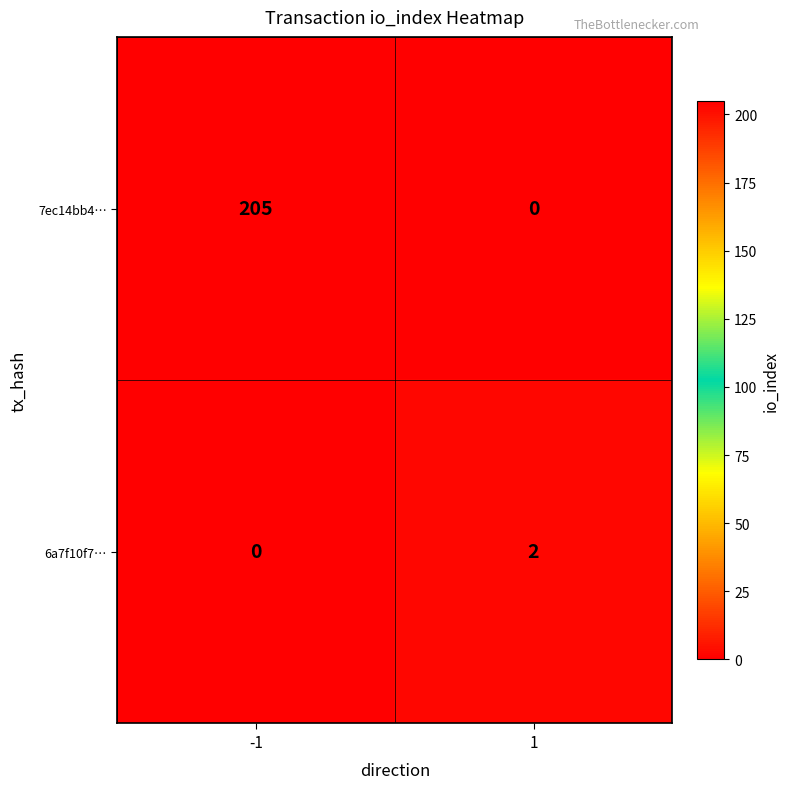

Reading left to right, extract all data points from this chart.

7ec14bb4…: -1=205	1=0
6a7f10f7…: -1=0	1=2